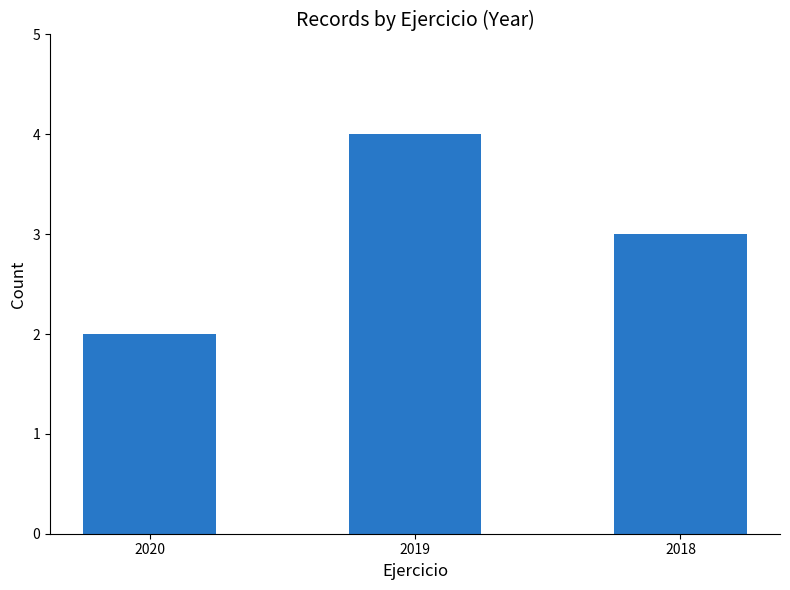

Reading right to left, transcribe all the data shown in this chart.

2018=3	2019=4	2020=2